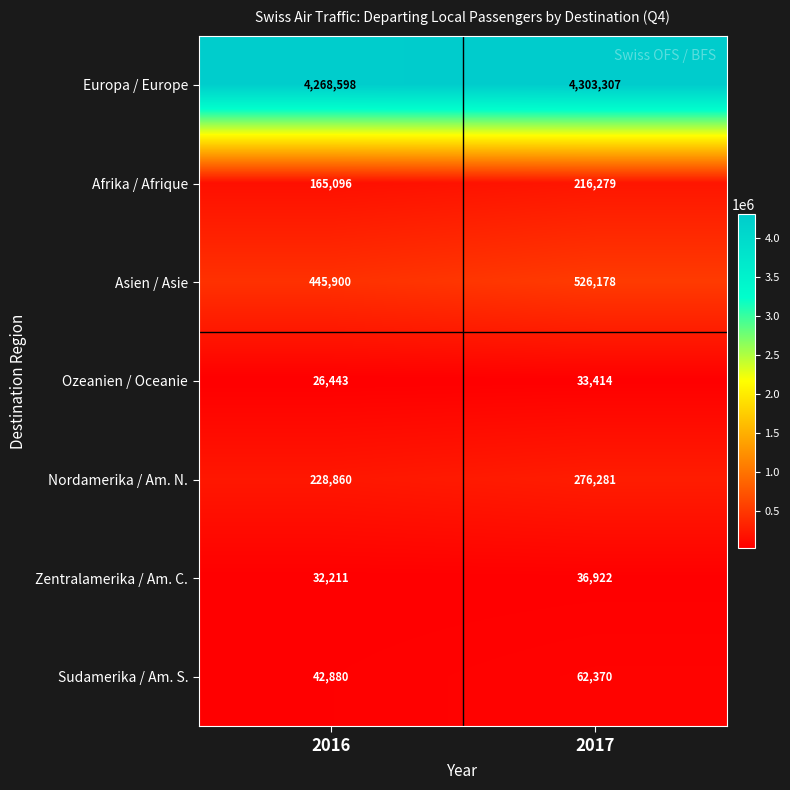

What is the maximum value shown in the chart?

4303307